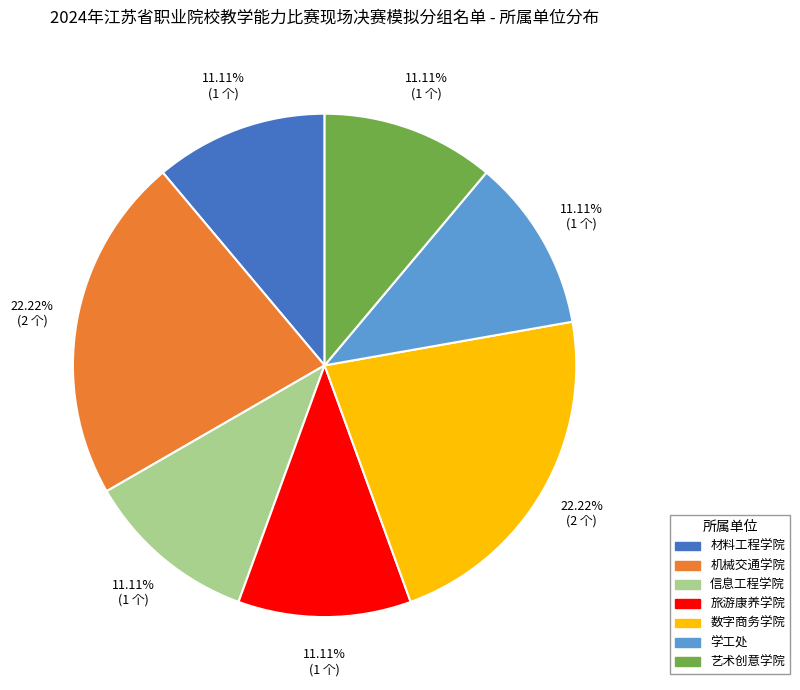

Is 学工处 the majority of the pie?

No